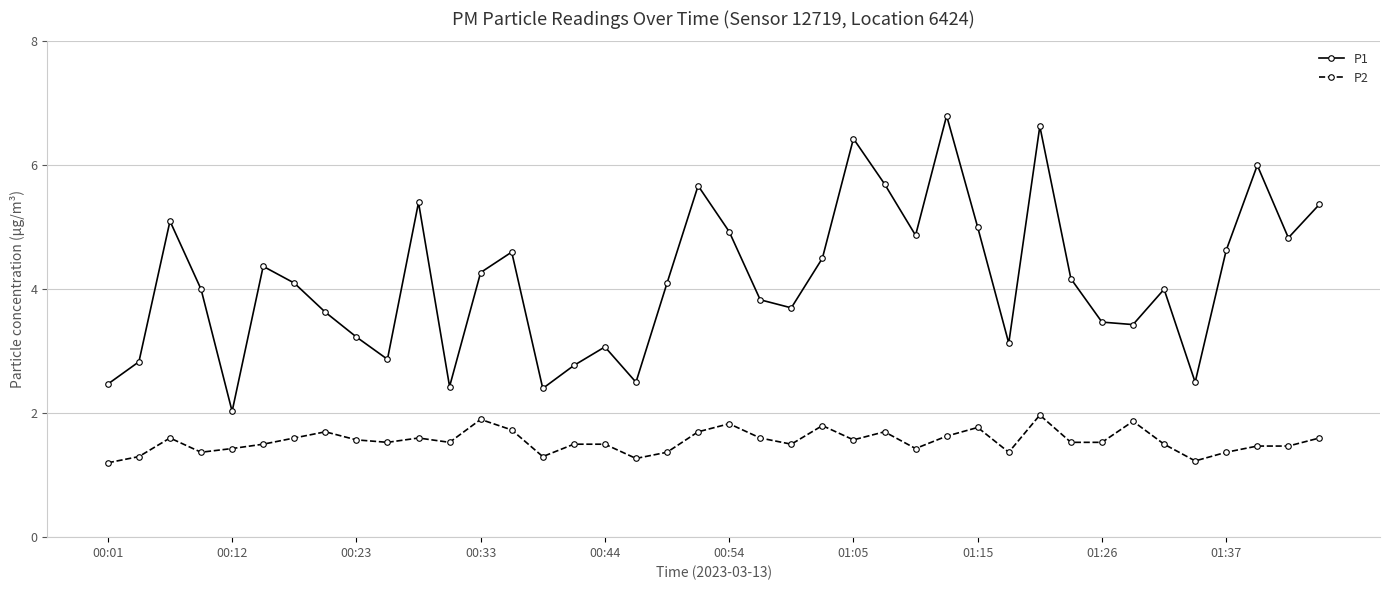

True or false: P2 has more than 1 interior local peaks.

True